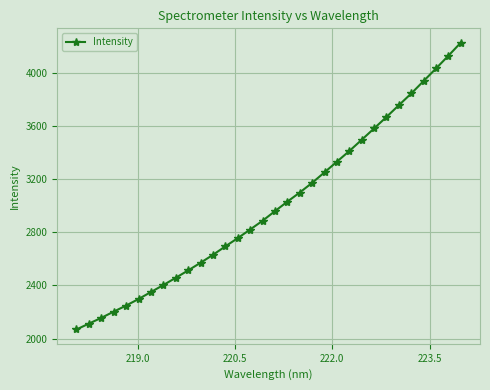

What is the average value?

3003.2